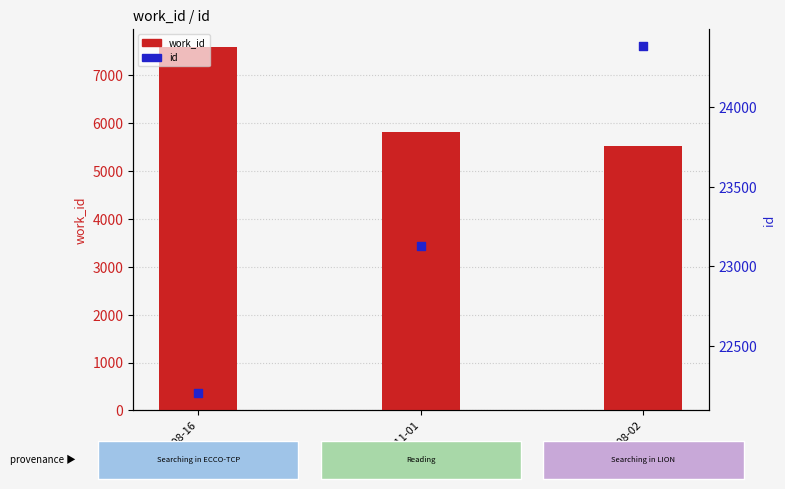

What is the total value across all series at 2013-11-01?

28942